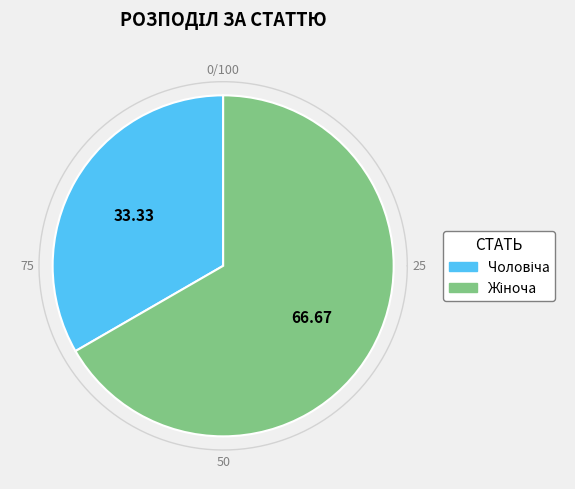

Rank the categories by value from lowest to highest.

Чоловіча, Жіноча